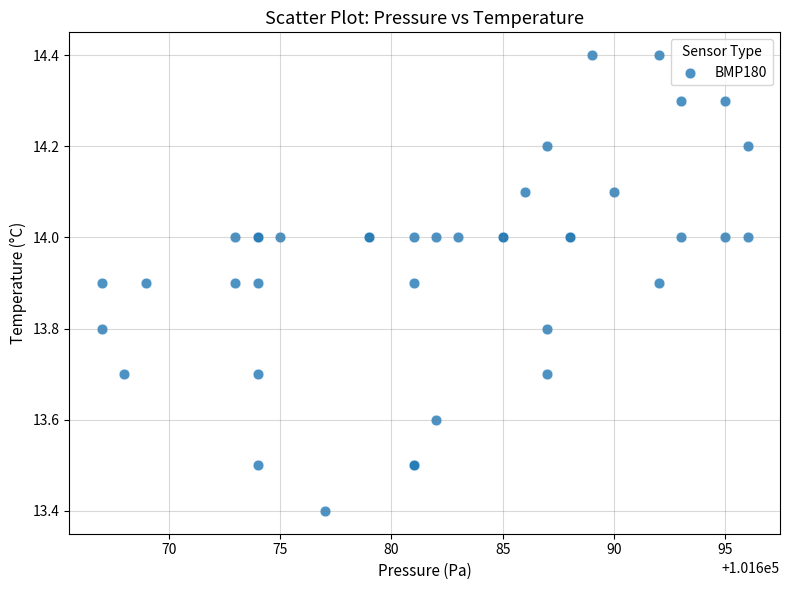

What Y value in the scatter plot is closest to 13?

13.4